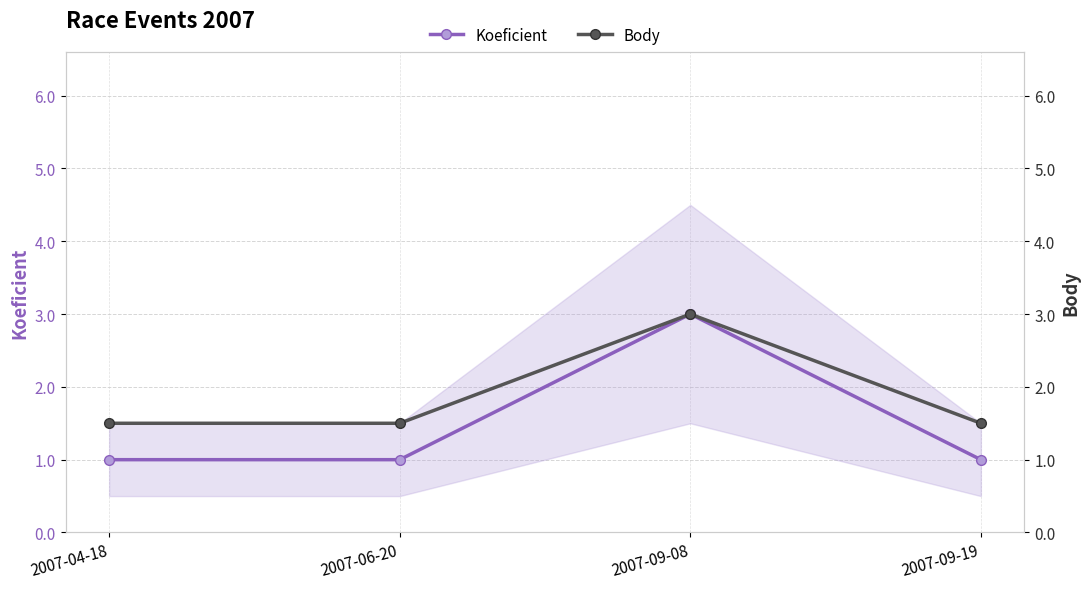

Between 2007-09-19 and 2007-04-18, which is larger?

2007-09-19